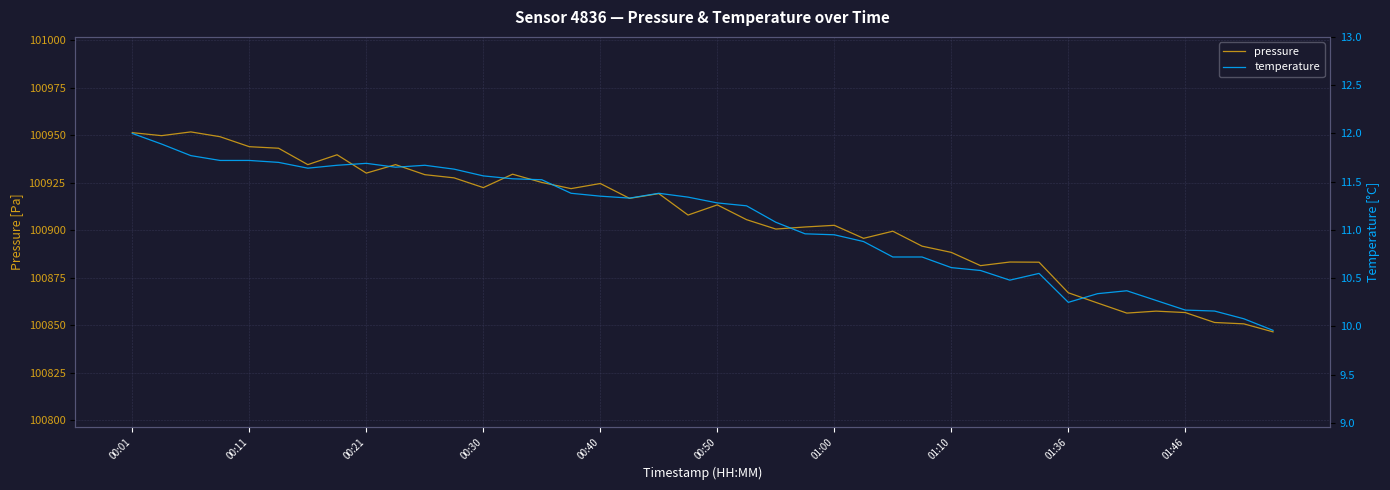

What is the value of the pressure point at the 40th from the left?

100846.6